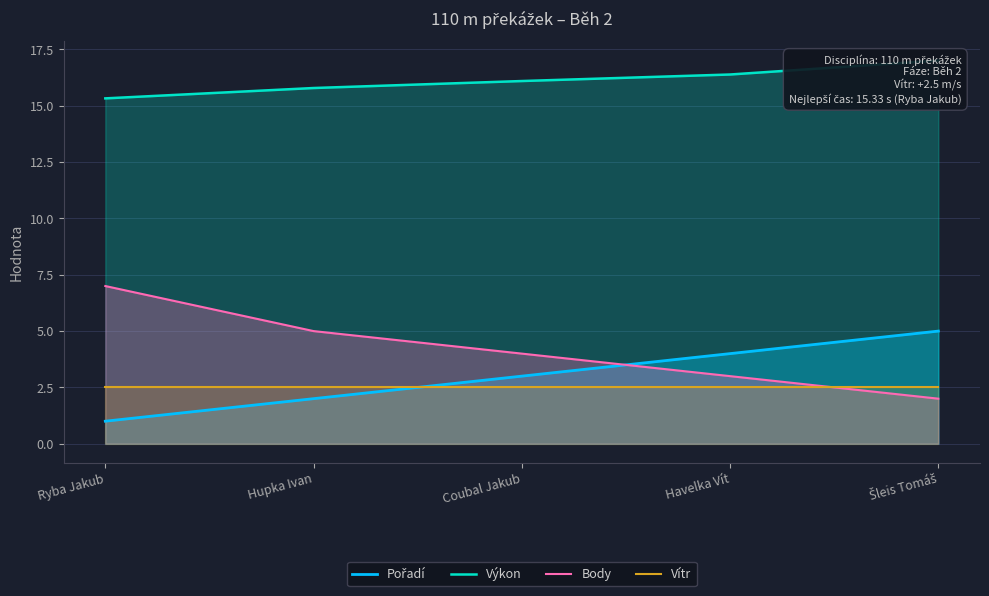

What position from the right is Coubal Jakub?

3